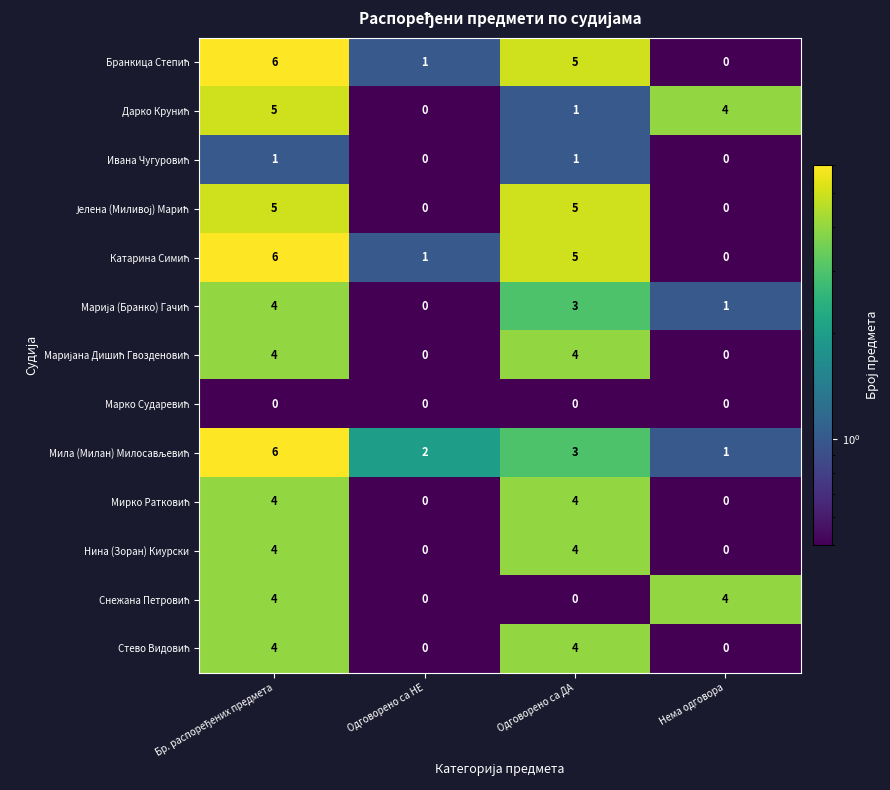

What is the sum of the Нина (Зоран) Киурски values at Одговорено са ДА and Нема одговора?

4